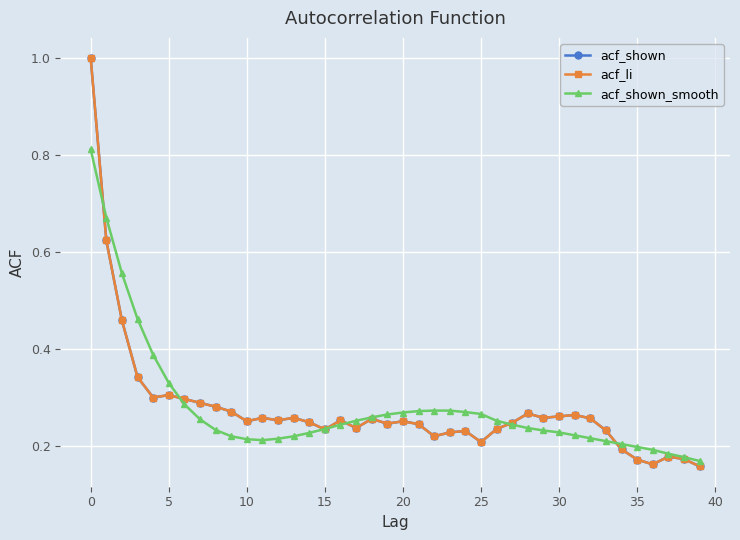

Is this an area chart (filled region under the line)?

No